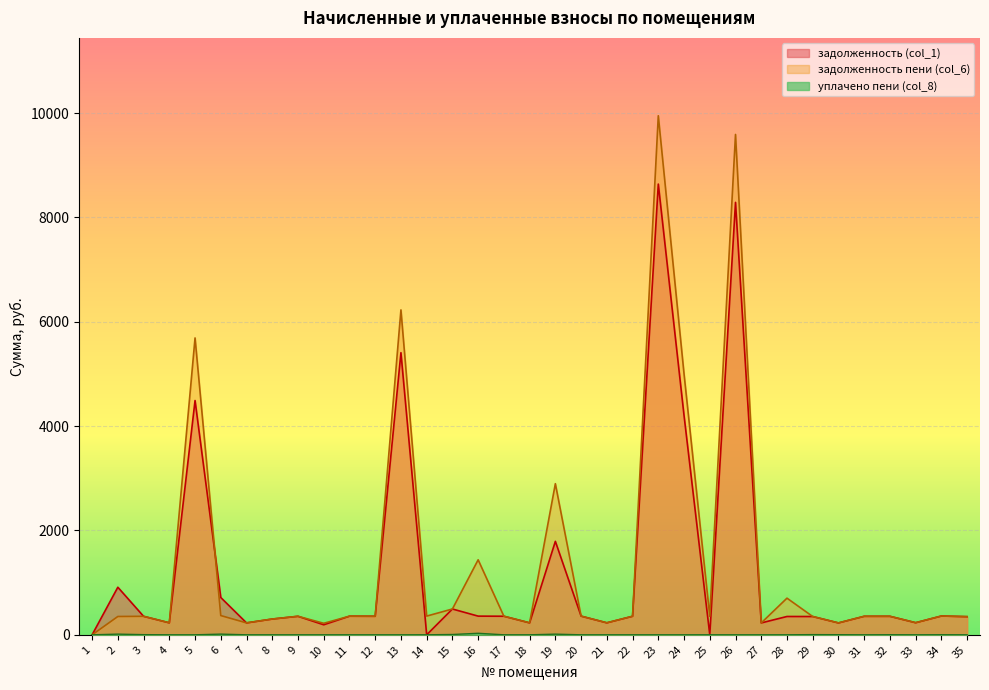

Does the chart display data point markers on the line(s)?

No